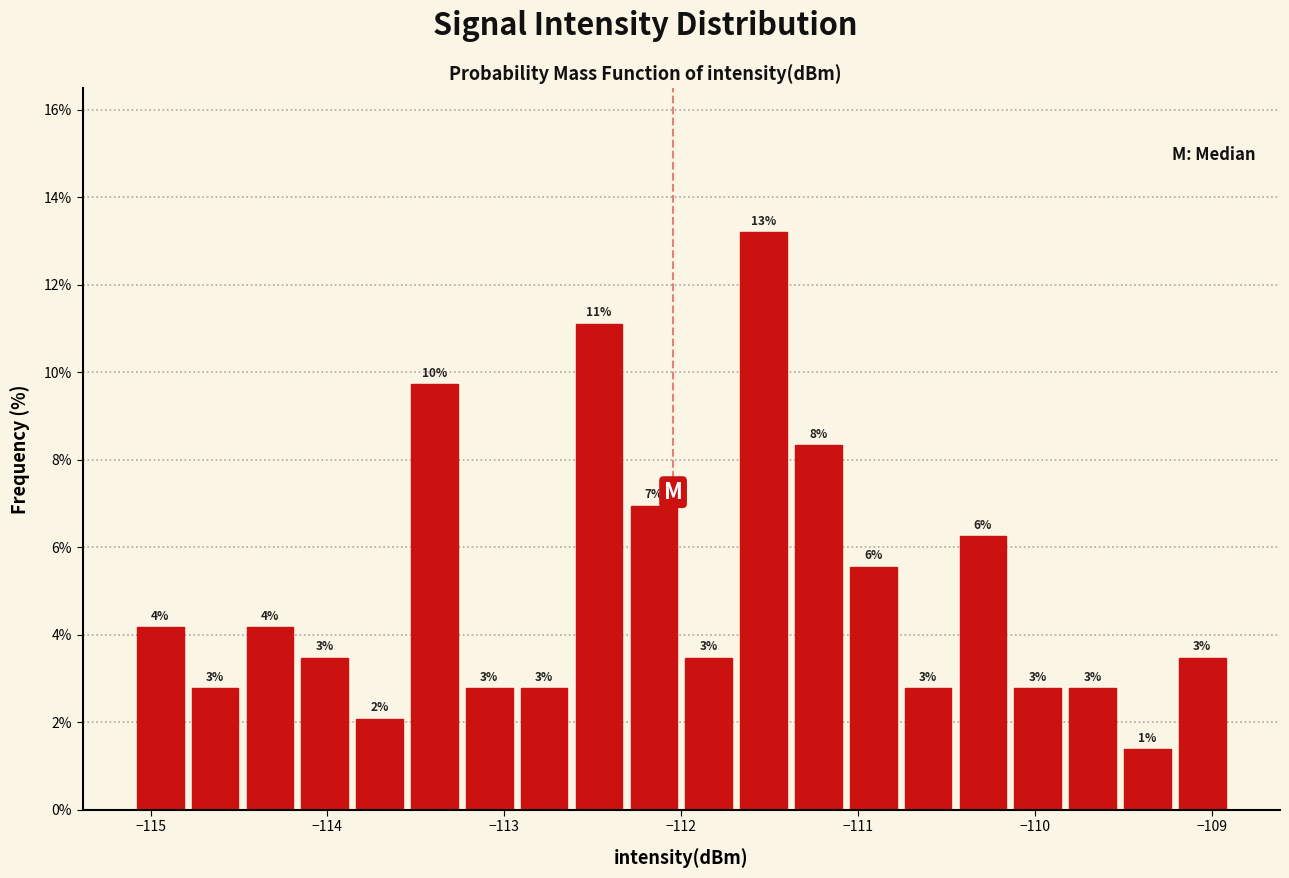

Read against the x-axis, roughly where is the centre of the tallest bar?

-111.5